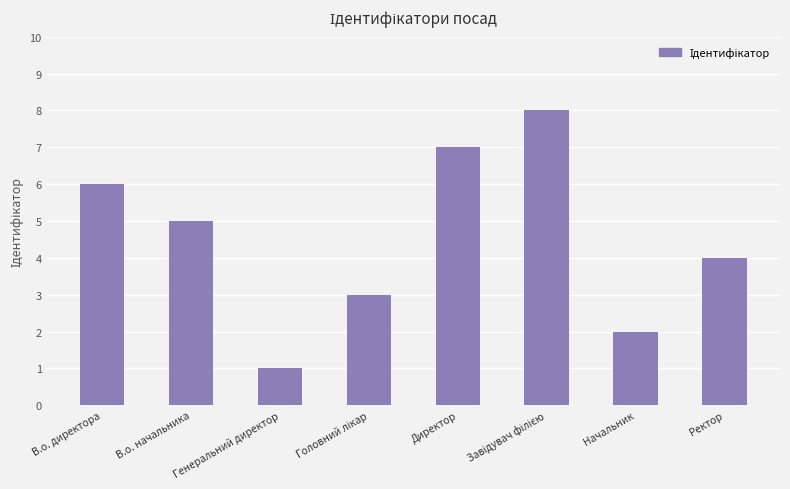

What is the difference between the maximum and minimum values?

7